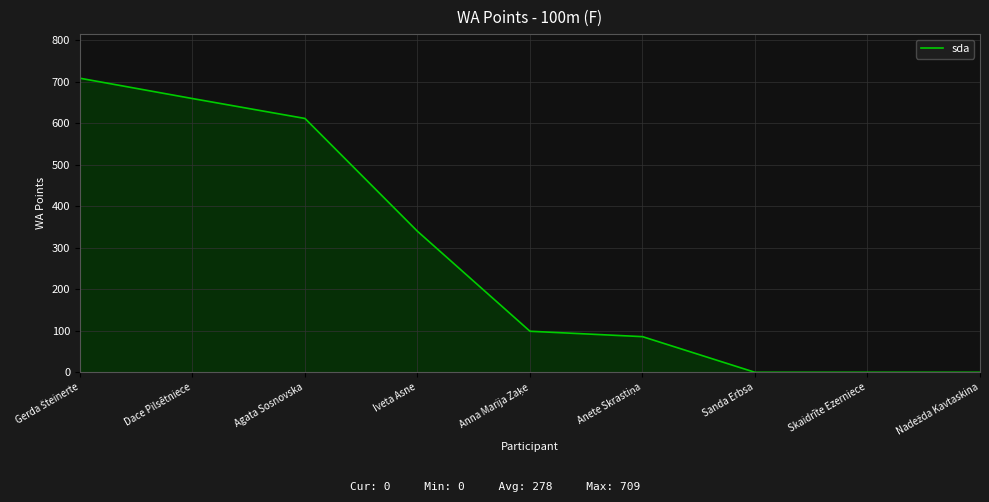

What is the difference between the maximum and minimum values?

709